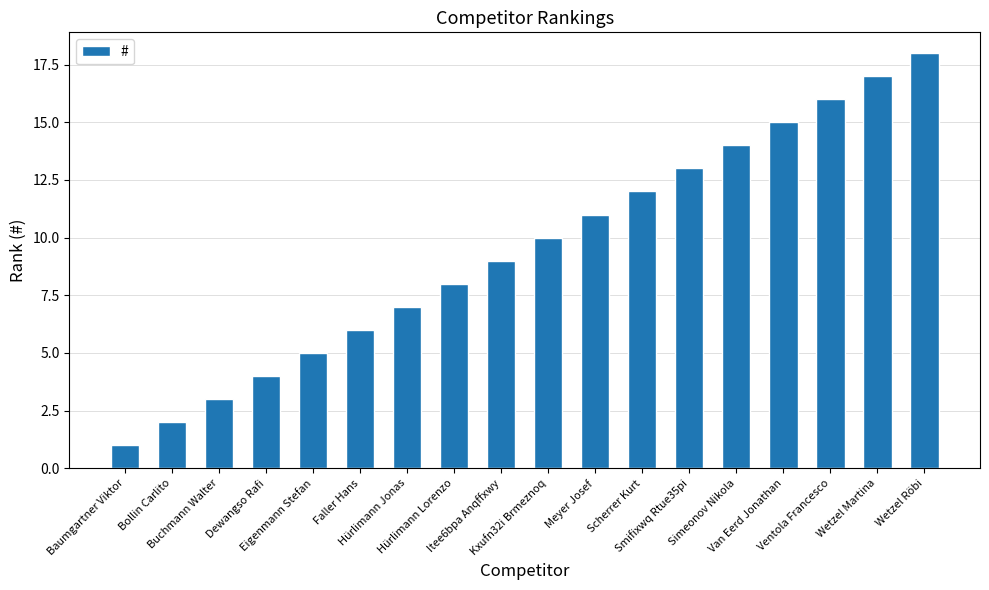

Is it true that the value at Itee6bpa Anqffxwy is 13?

False